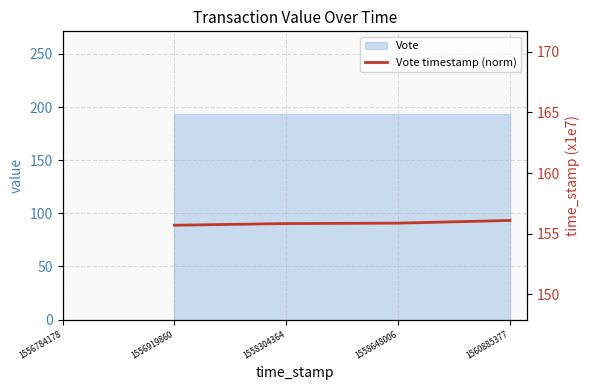

What is the ratio of the value at 1560885377 to the value at 1558648006?

1.0